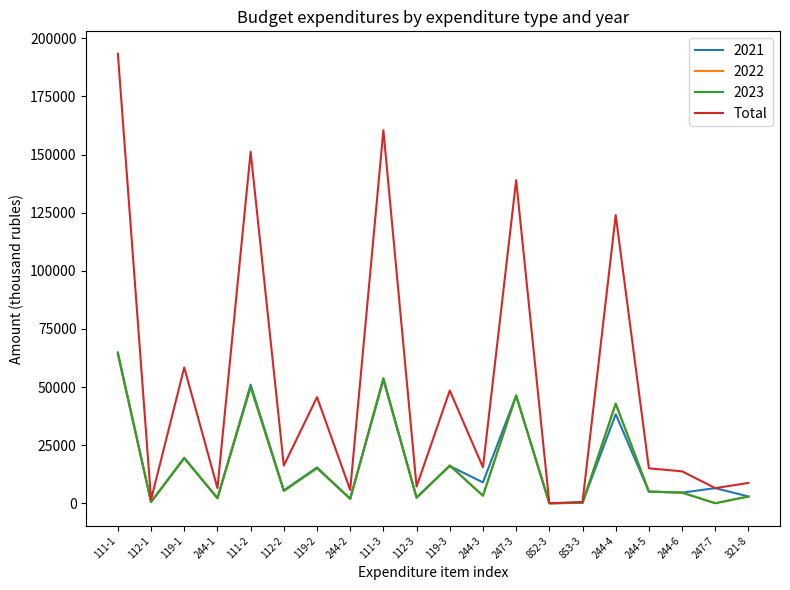

Which series changed the most between 119-2 and 852-3?

Total